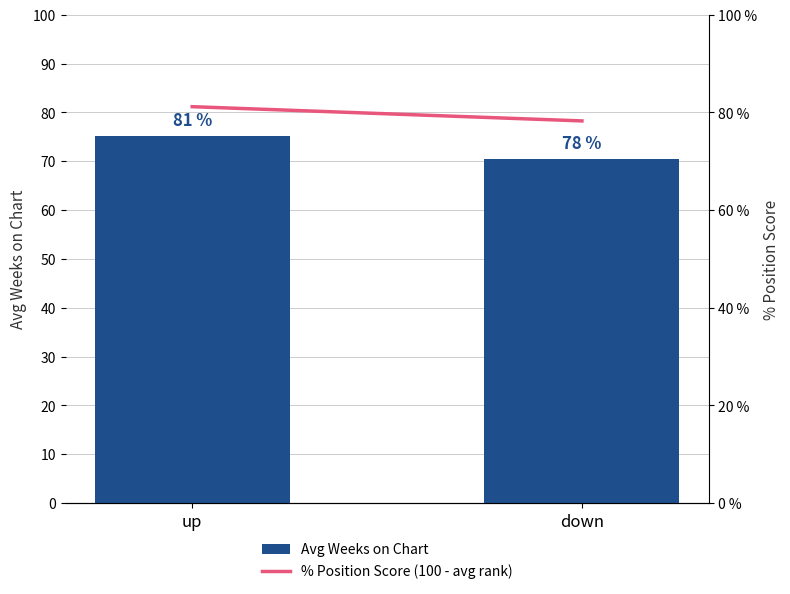

At which label does % Position Score (100 - avg rank) reach its peak?

up